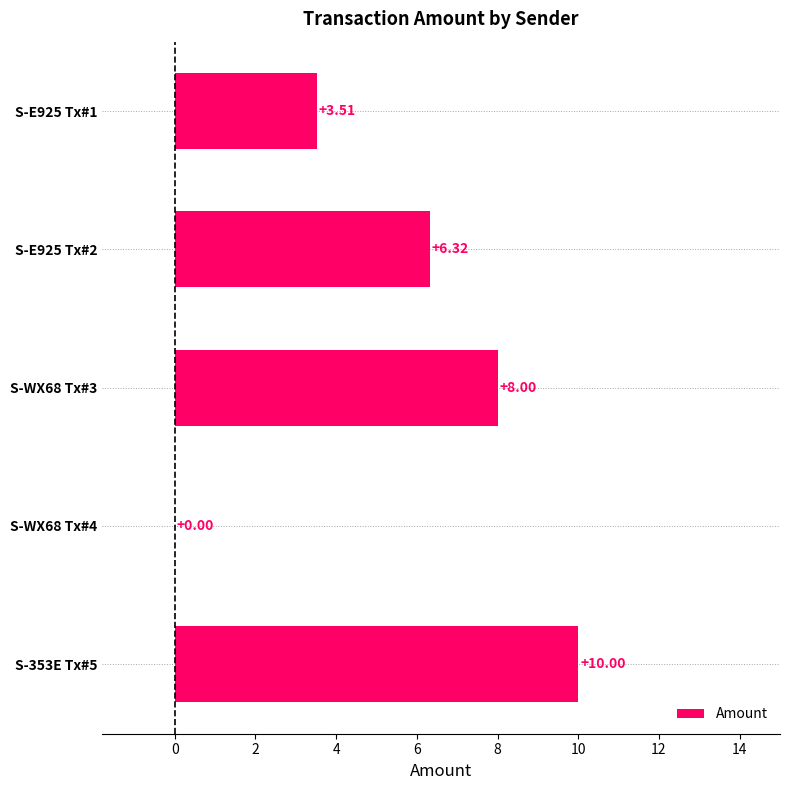

What is the sum of all values?

27.8